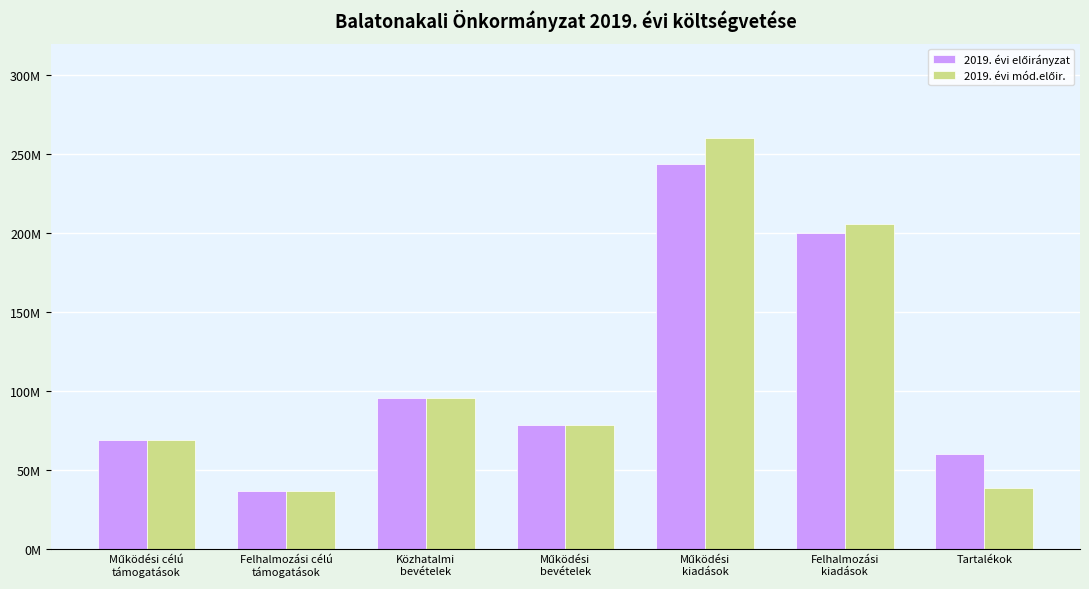

What is the sum of all 2019. évi előirányzat values?

784591527